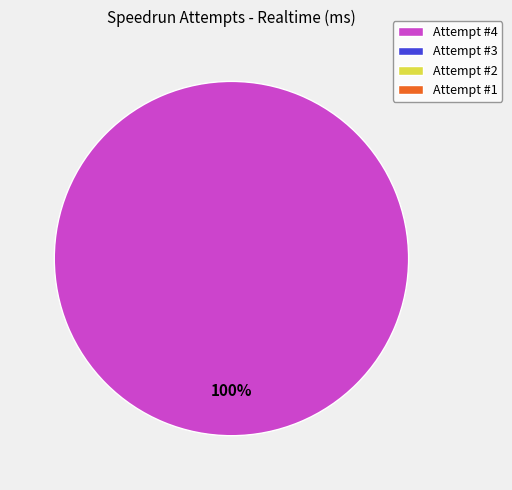

Is there any slice that represents more than half of the pie?

Yes